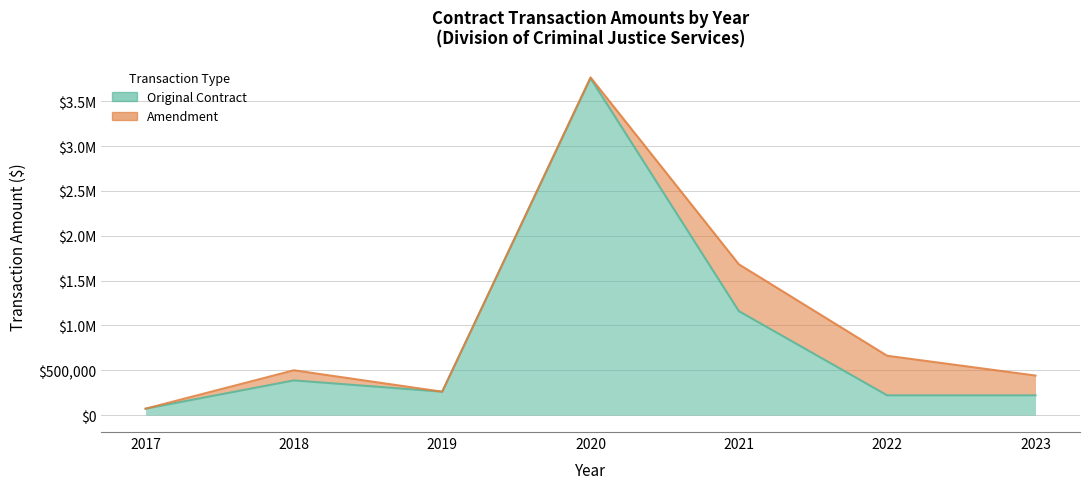

How many points are lower than both their immediate neighbors (excluding endpoints)?

1